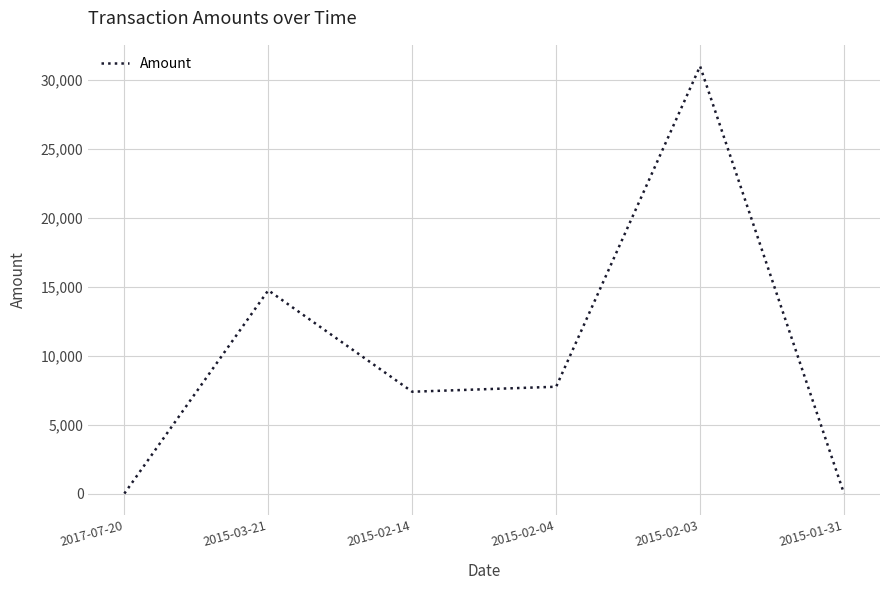

How many values are between 0 and 14738?

5